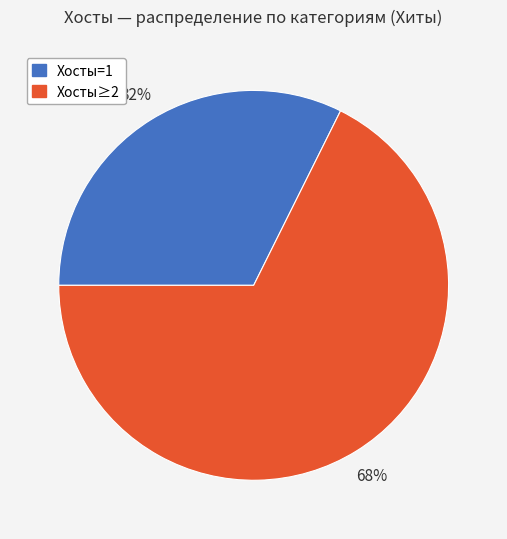

What percentage is the Хосты=1 slice, to the nearest percent?

32%